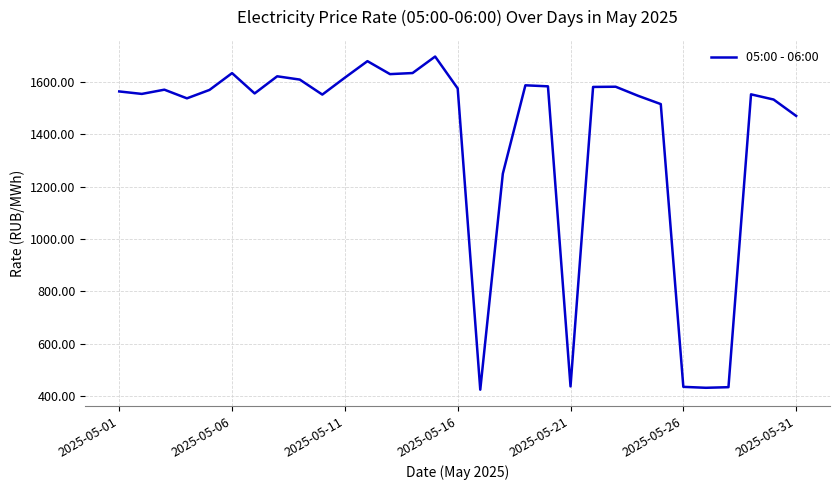

What is the minimum value shown in the chart?

424.9